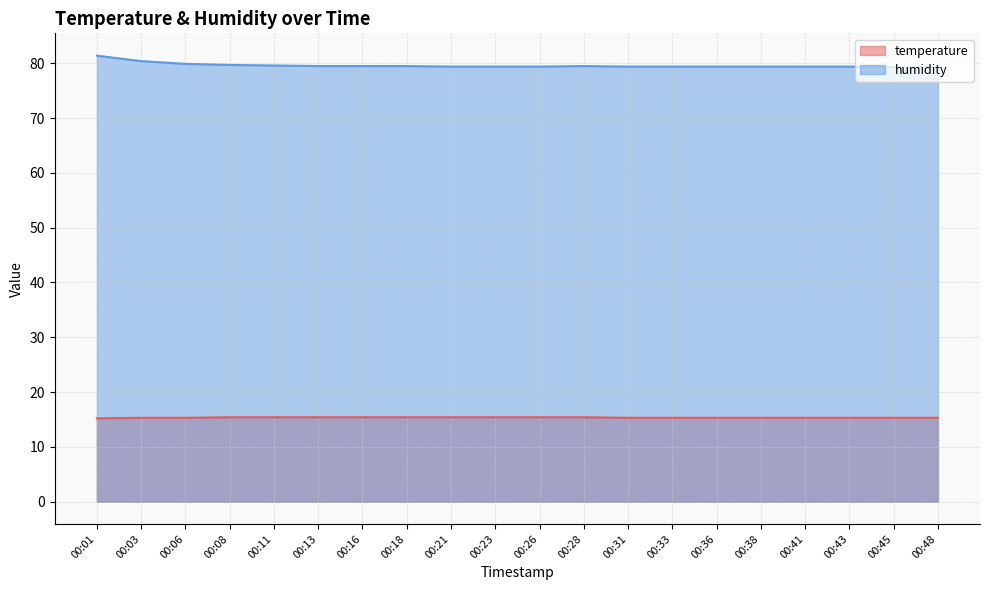

True or false: humidity has more than 2 points higher than both neighbors.

False